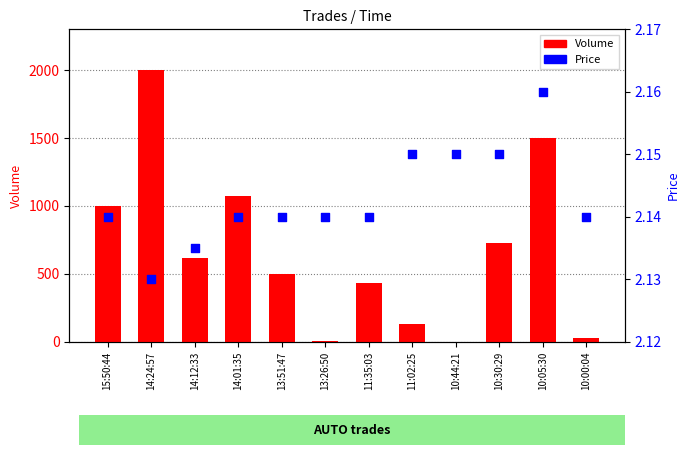

At how many categories does at least one series exceed 490?

7